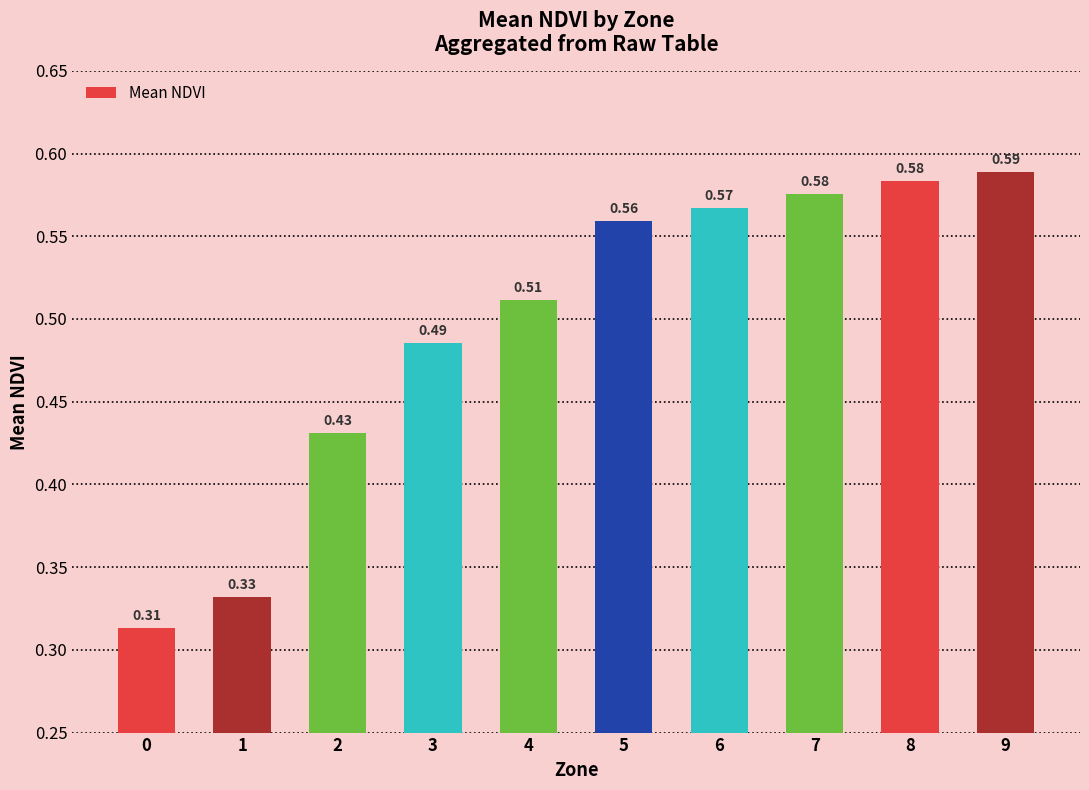

Between 0 and 3, which is larger?

3